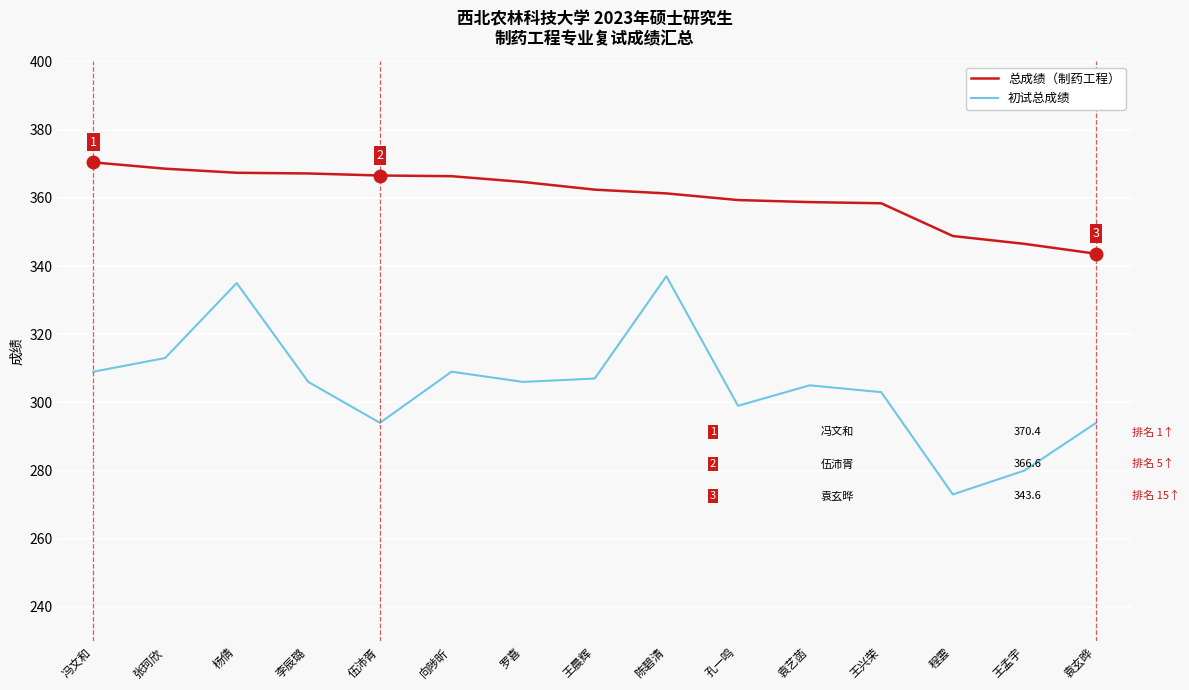

At which label does 总成绩（制药工程） first exceed 362?

冯文和